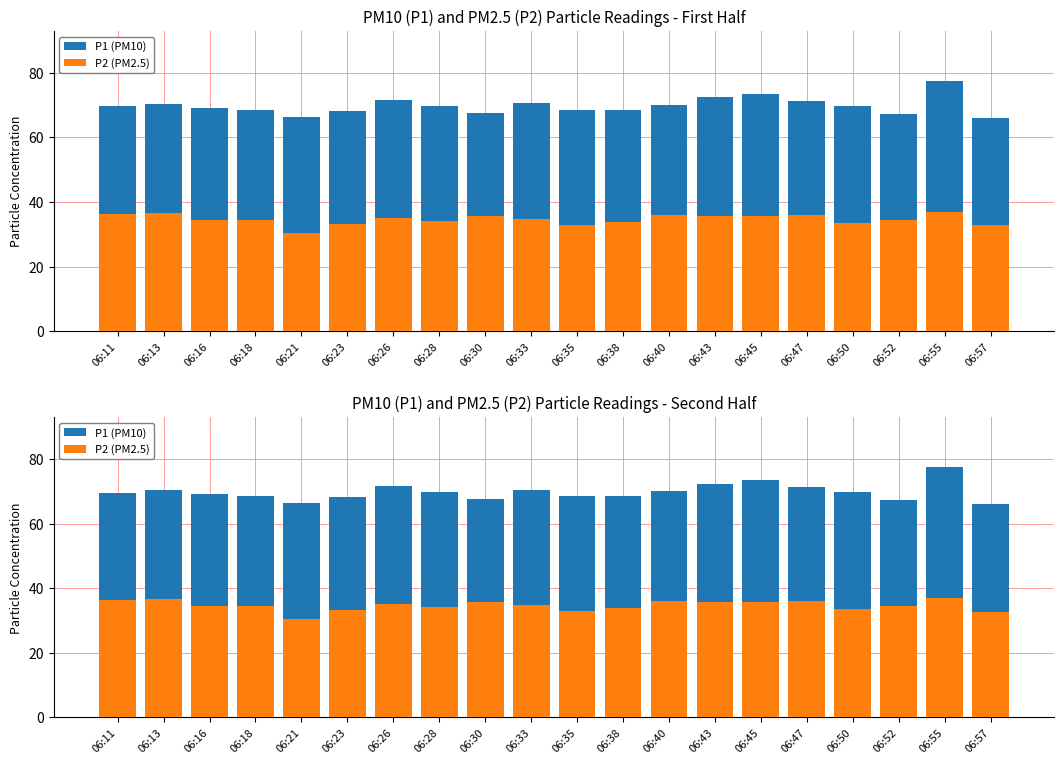

Between 06:11 and 06:35, which series saw the biggest shift?

P2 (PM2.5)